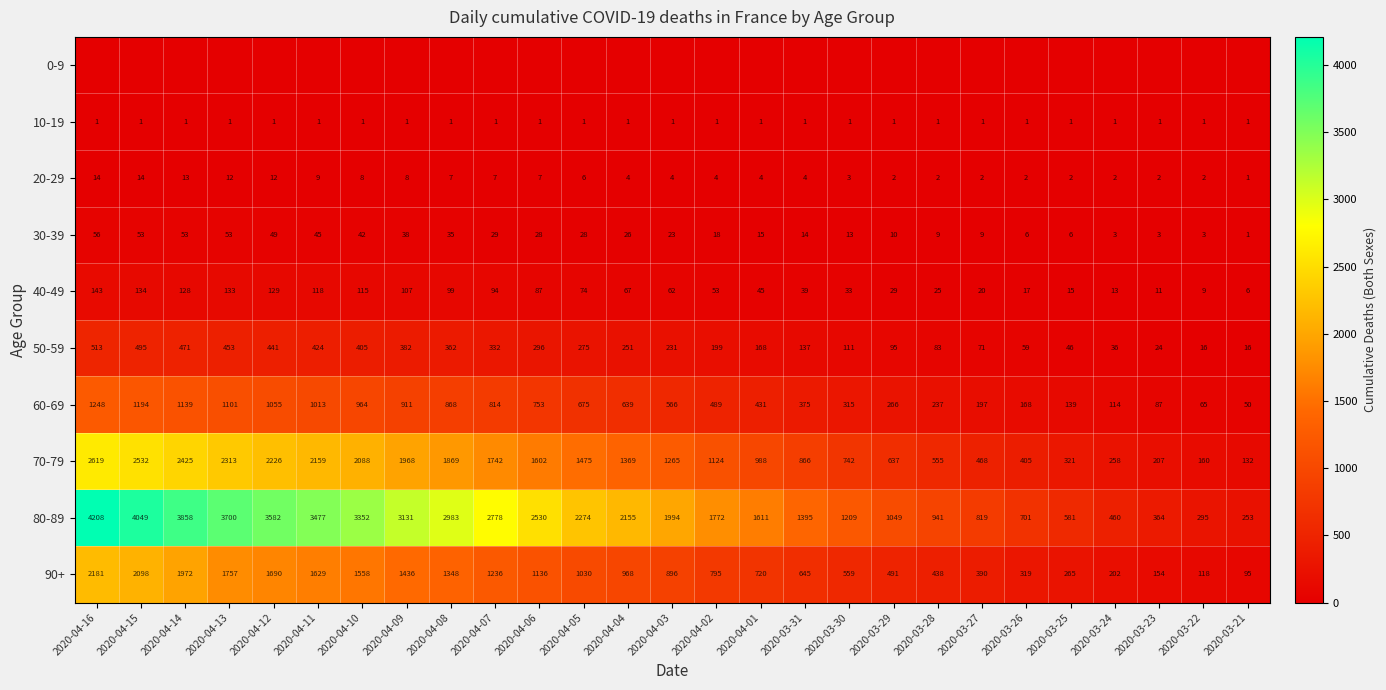

At which category does the chart reach its peak across all series?

2020-04-16